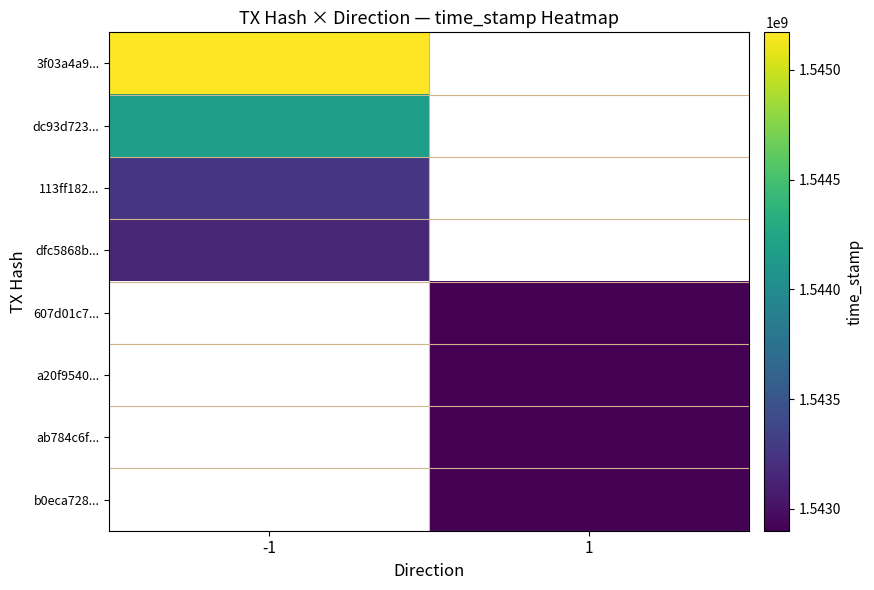

True or false: a20f9540... has a value of 372823215.5 at 1.

False